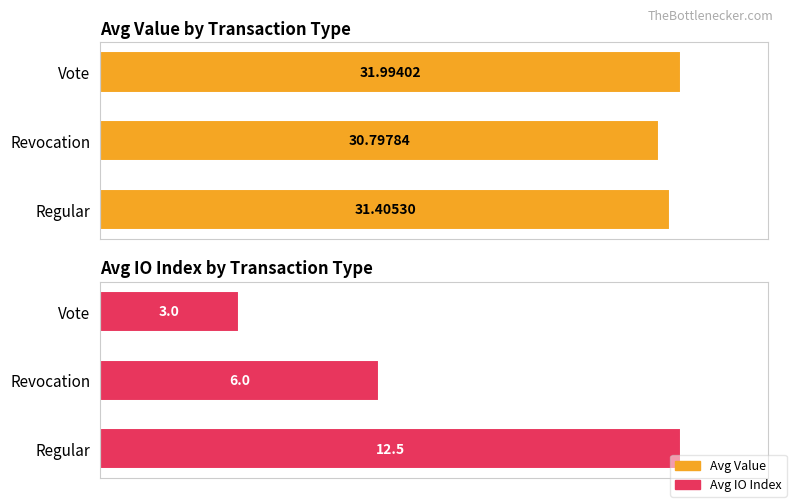

Which series has the largest total across all categories?

Avg Value